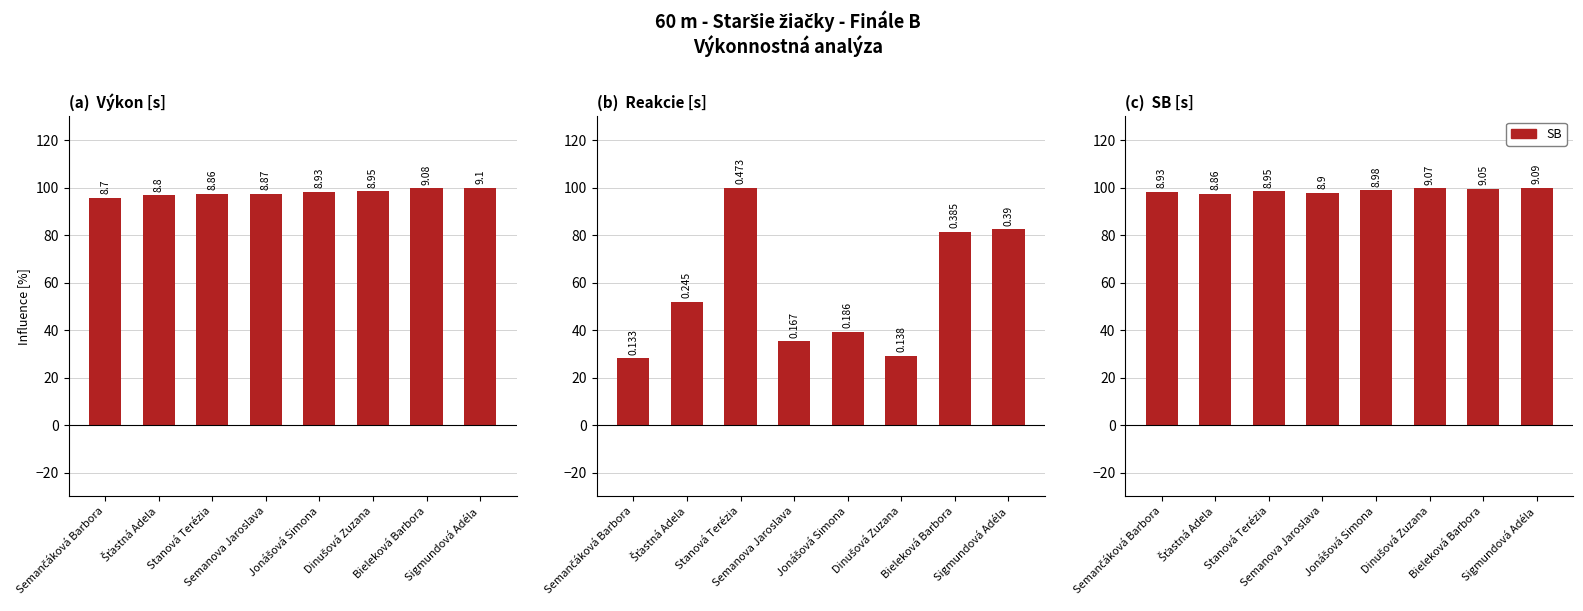

At which label does Výkon reach its peak?

Sigmundová Adéla